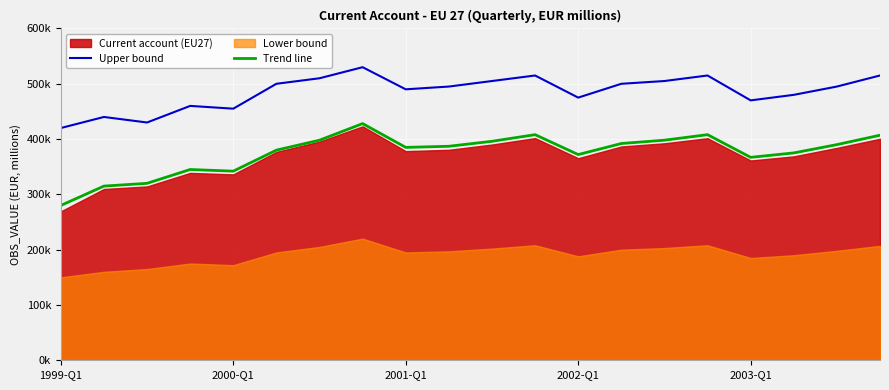

What is the difference between the maximum and second lowest values in the Trend line series?

113000